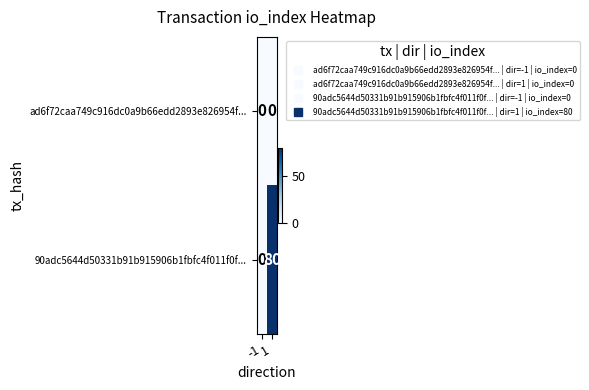

Which series changed the most between -1 and 1?

90adc5644d50331b91b915906b1fbfc4f011f0f...